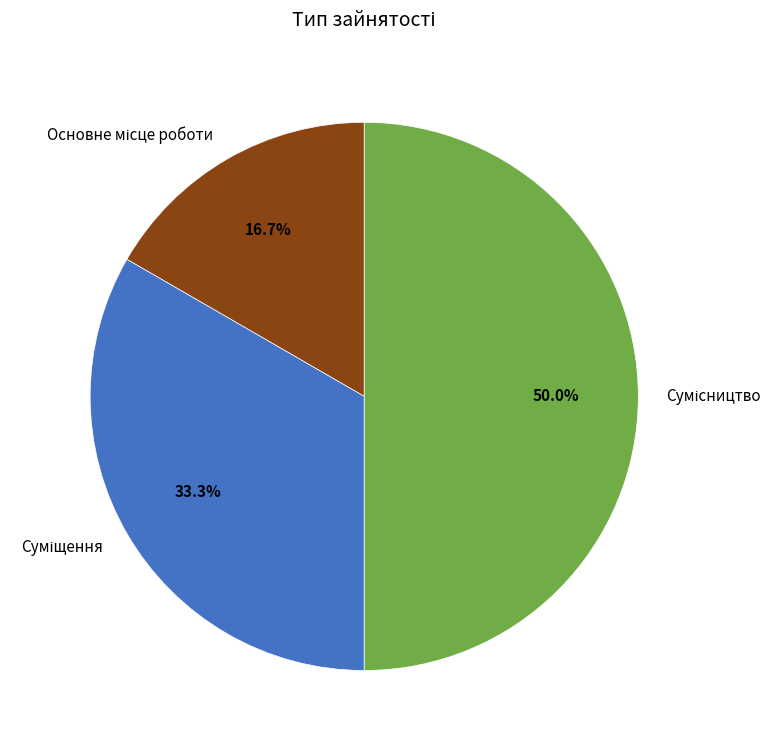

To the nearest percent, what portion does Сумісництво represent?

50%